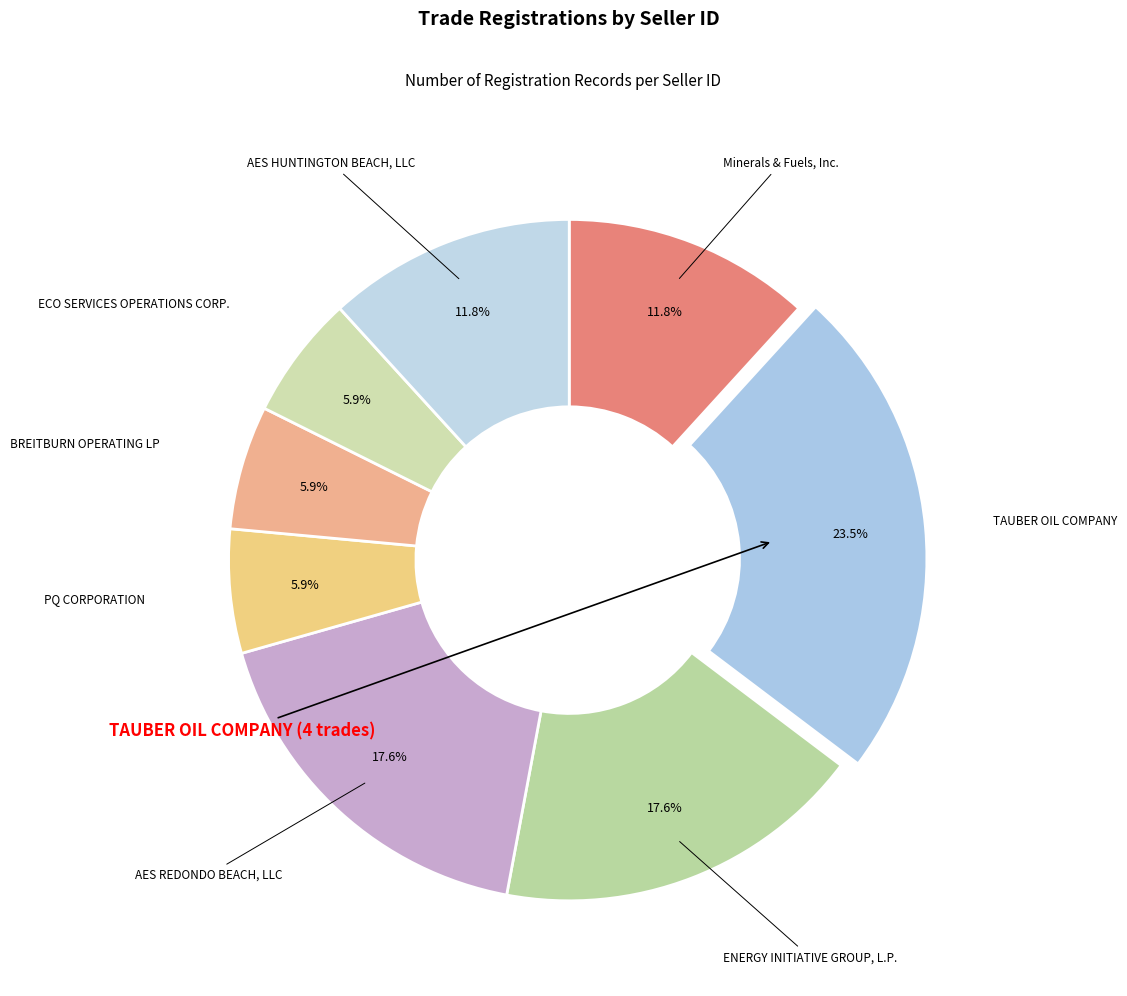

How many segments does this pie chart have?

8